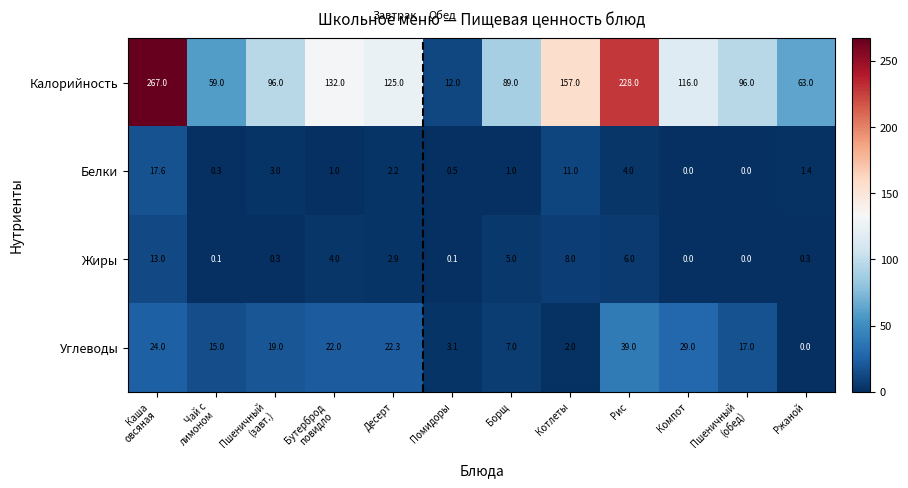

The value of Белки at Рис is 4.0. True or false?

True